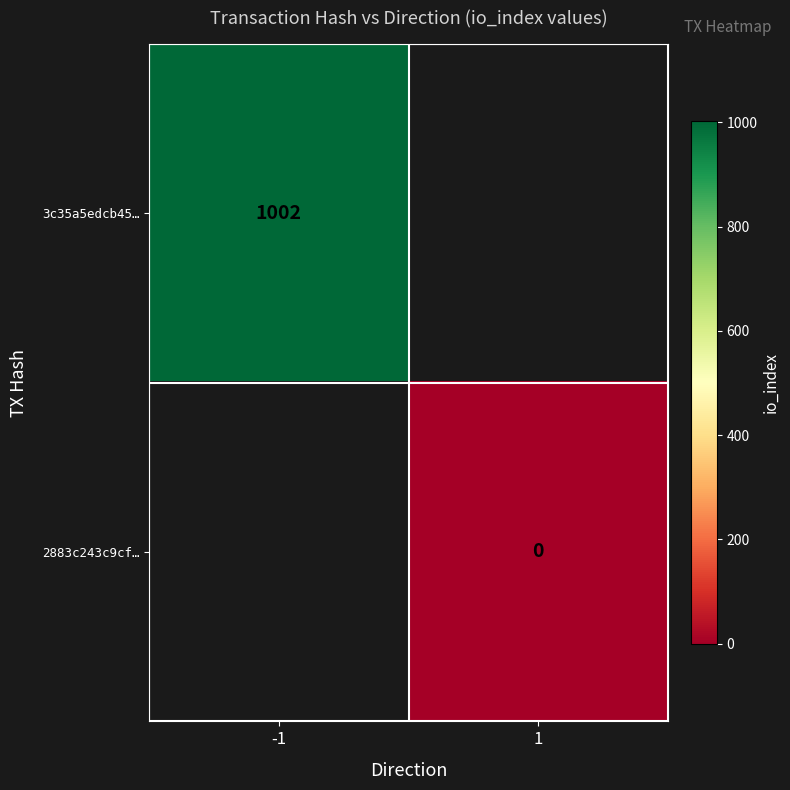

True or false: 3c35a5edcb45… has a value of 289 at -1.

False